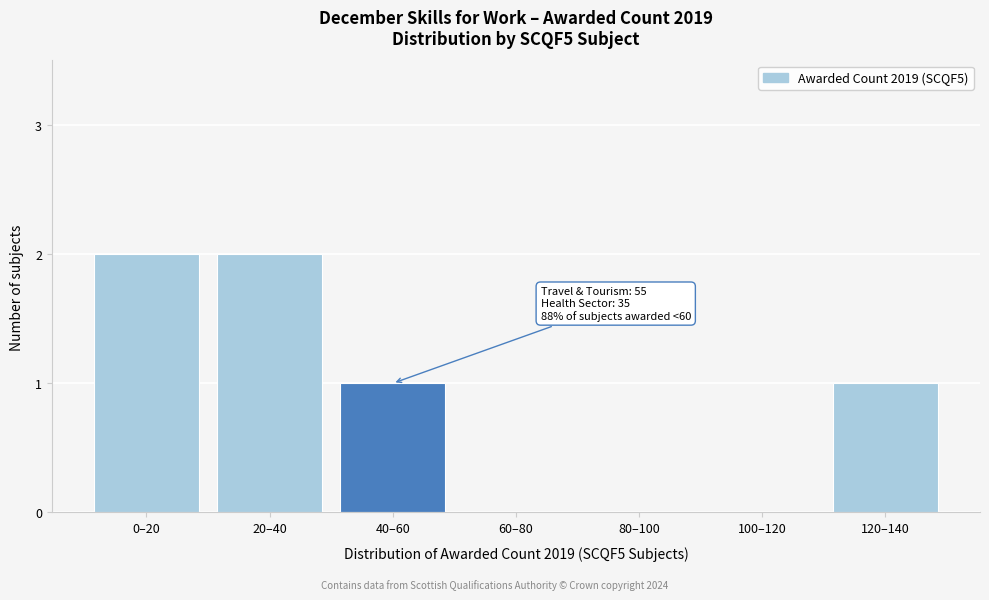

Reading left to right, transcribe all the data shown in this chart.

0–20=2	20–40=2	40–60=1	60–80=0	80–100=0	100–120=0	120–140=1